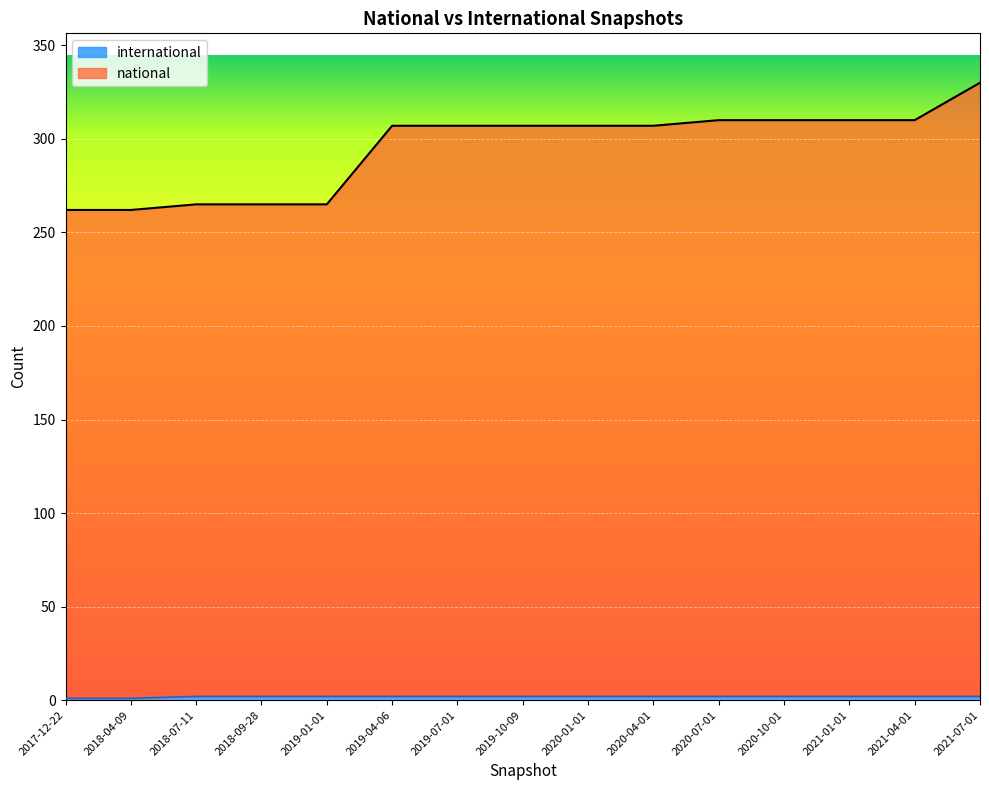

The value of national at 2019-04-06 is 307. True or false?

True